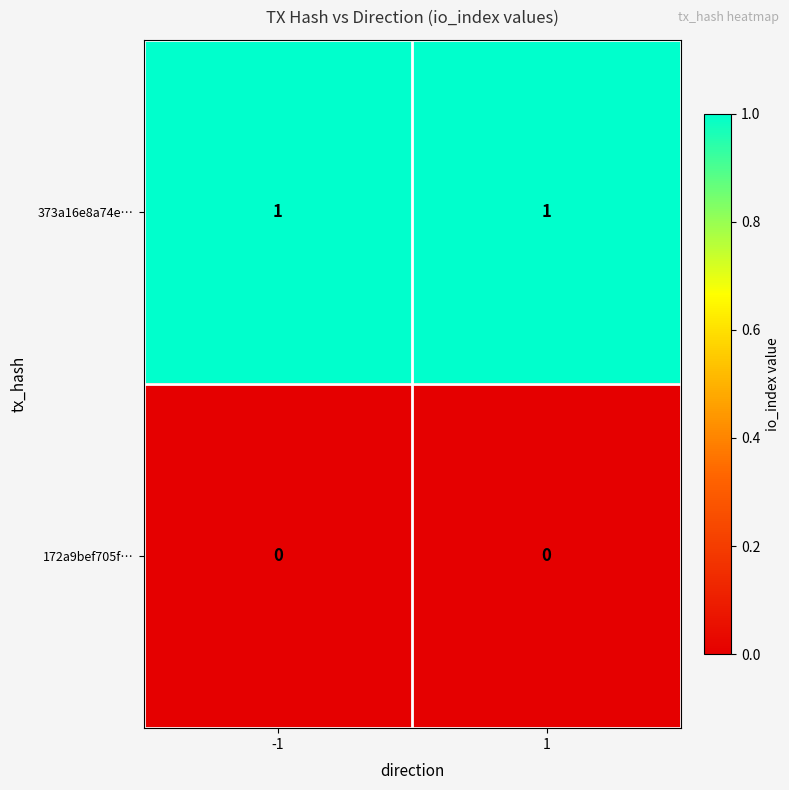

What is the total value across all series at 1?

1